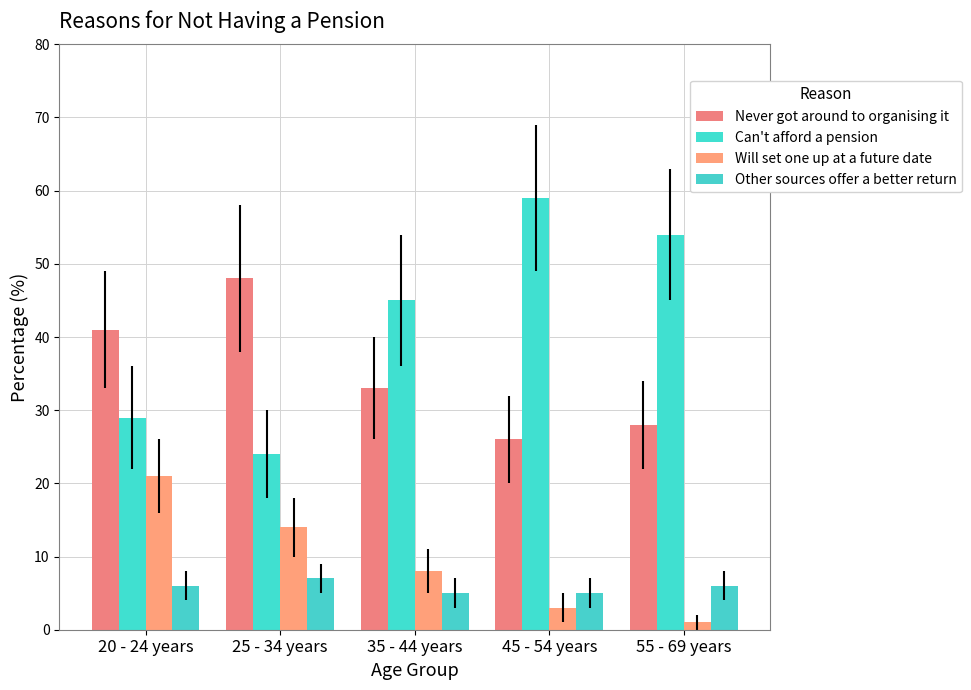

Rank the categories by Will set one up at a future date value from lowest to highest.

55 - 69 years, 45 - 54 years, 35 - 44 years, 25 - 34 years, 20 - 24 years